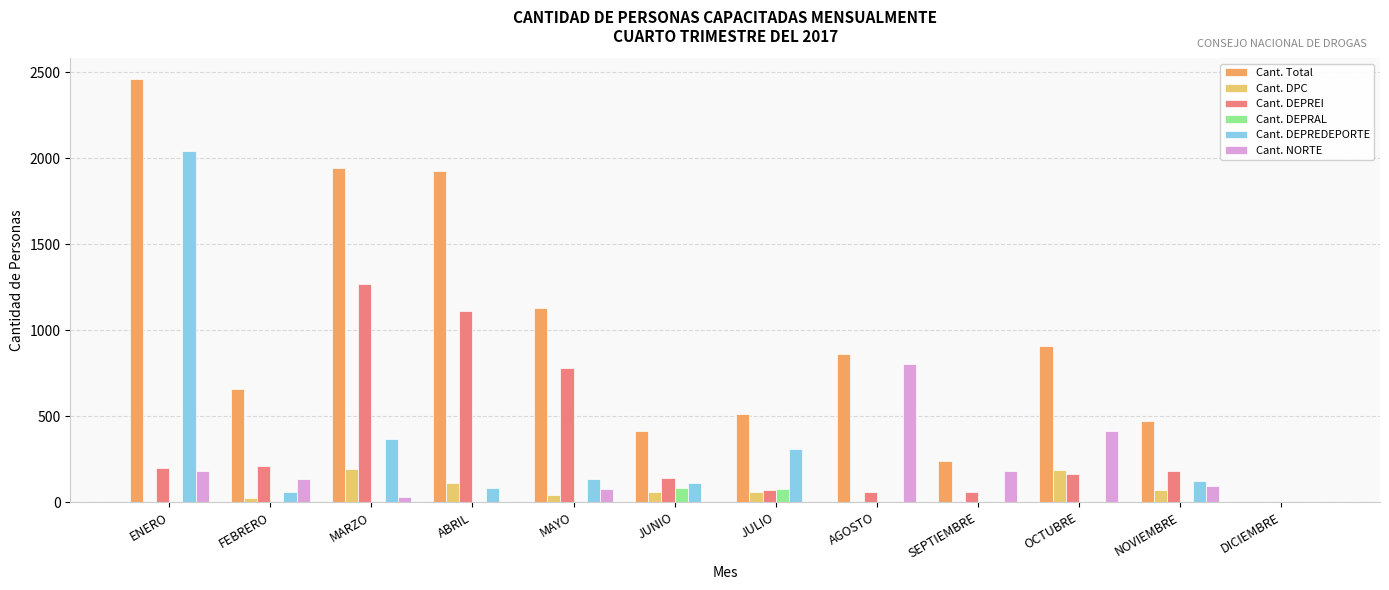

What is the maximum value shown in the chart?

2459